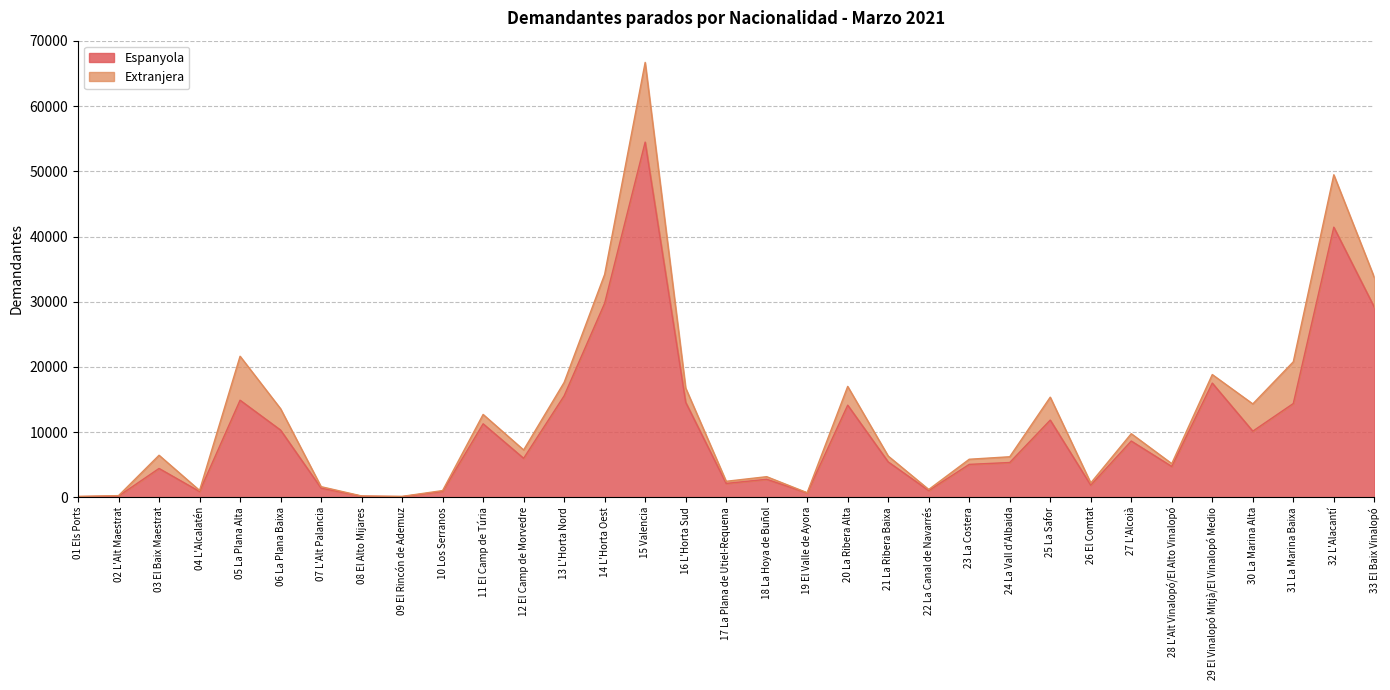

At which label does the data first exceed 5423?

05 La Plana Alta